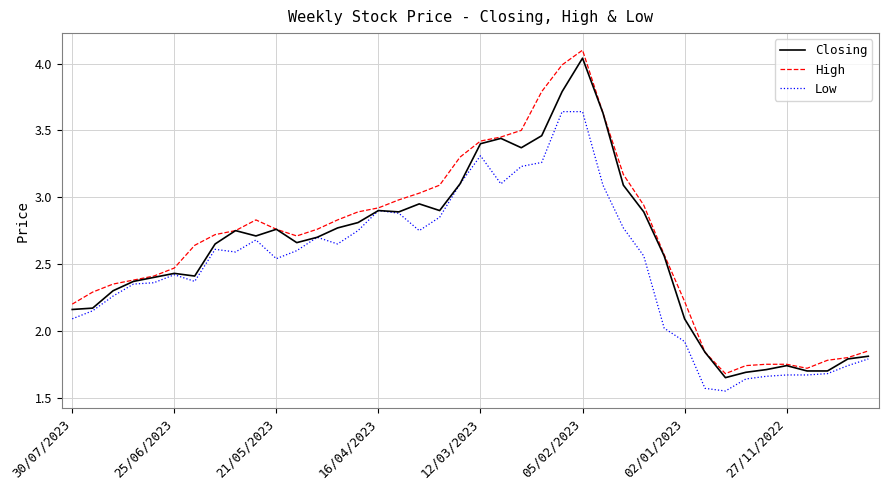

Which series has the widest spread of values?

High